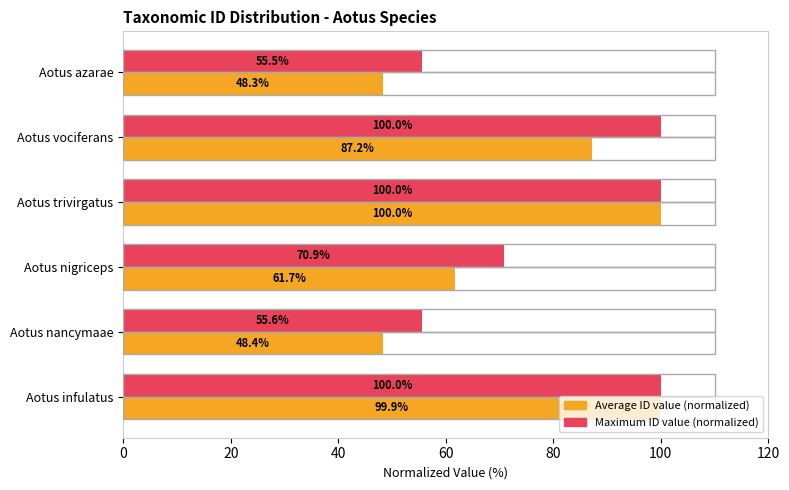

Which series has the widest spread of values?

Average ID value (normalized)